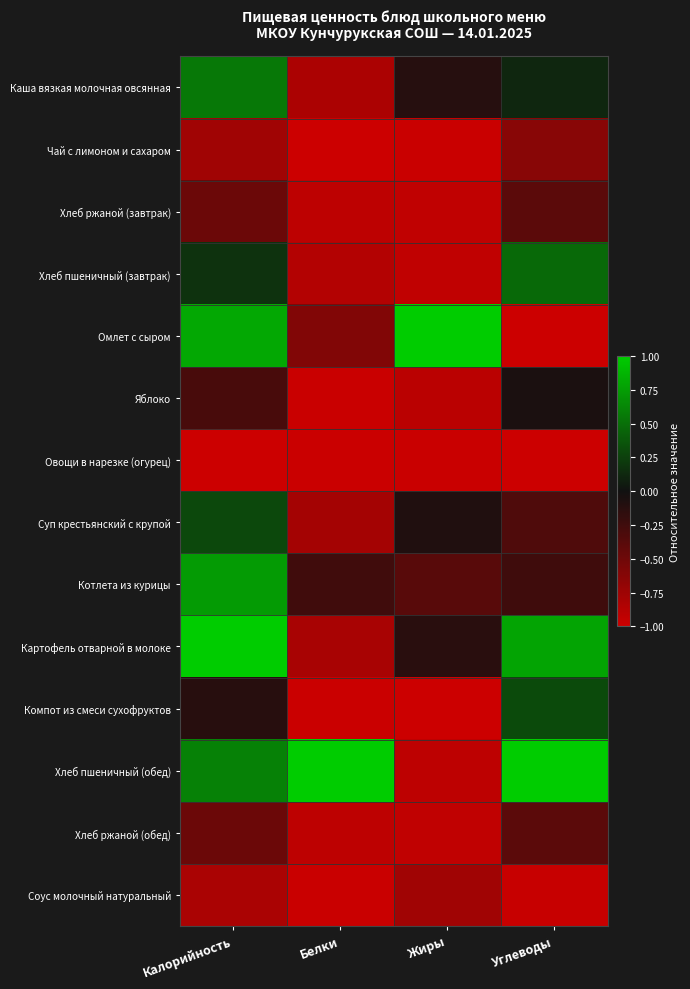

Reading right to left, list all the values displayed in this chart.

Каша вязкая молочная овсянная: Углеводы=0.1	Жиры=-0.1	Белки=-0.8	Калорийность=0.5
Чай с лимоном и сахаром: Углеводы=-0.6	Жиры=-1.0	Белки=-1.0	Калорийность=-0.8
Хлеб ржаной (завтрак): Углеводы=-0.4	Жиры=-0.9	Белки=-0.9	Калорийность=-0.5
Хлеб пшеничный (завтрак): Углеводы=0.5	Жиры=-0.9	Белки=-0.9	Калорийность=0.2
Омлет с сыром: Углеводы=-1.0	Жиры=1.0	Белки=-0.6	Калорийность=0.8
Яблоко: Углеводы=-0.1	Жиры=-0.9	Белки=-1.0	Калорийность=-0.3
Овощи в нарезке (огурец): Углеводы=-1.0	Жиры=-1.0	Белки=-1.0	Калорийность=-1.0
Суп крестьянский с крупой: Углеводы=-0.3	Жиры=-0.1	Белки=-0.8	Калорийность=0.3
Котлета из курицы: Углеводы=-0.2	Жиры=-0.4	Белки=-0.3	Калорийность=0.7
Картофель отварной в молоке: Углеводы=0.8	Жиры=-0.1	Белки=-0.8	Калорийность=1.0
Компот из смеси сухофруктов: Углеводы=0.3	Жиры=-1.0	Белки=-1.0	Калорийность=-0.1
Хлеб пшеничный (обед): Углеводы=1.0	Жиры=-0.9	Белки=1.0	Калорийность=0.6
Хлеб ржаной (обед): Углеводы=-0.4	Жиры=-0.9	Белки=-0.9	Калорийность=-0.5
Соус молочный натуральный: Углеводы=-1.0	Жиры=-0.8	Белки=-1.0	Калорийность=-0.8